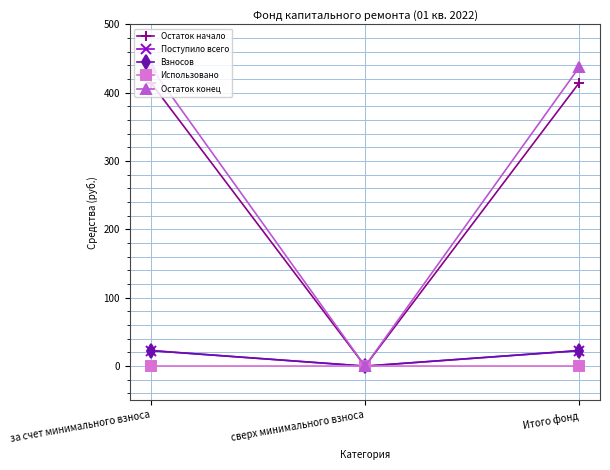

List the series in order of their peak value, highest first.

Остаток конец, Остаток начало, Поступило всего, Взносов, Использовано